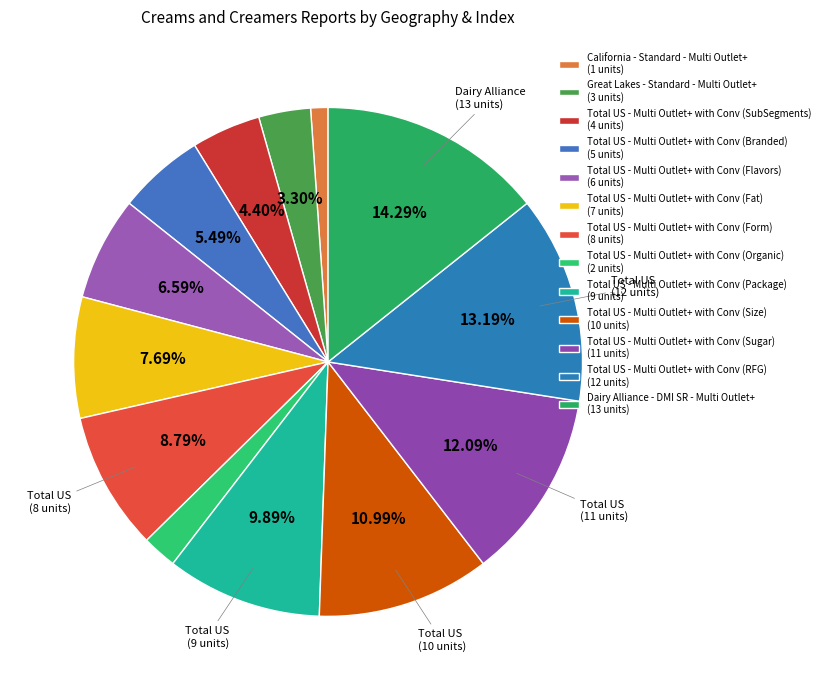

To the nearest percent, what percentage of the pie is Total US - Multi Outlet+ with Conv (RFG)?

13%